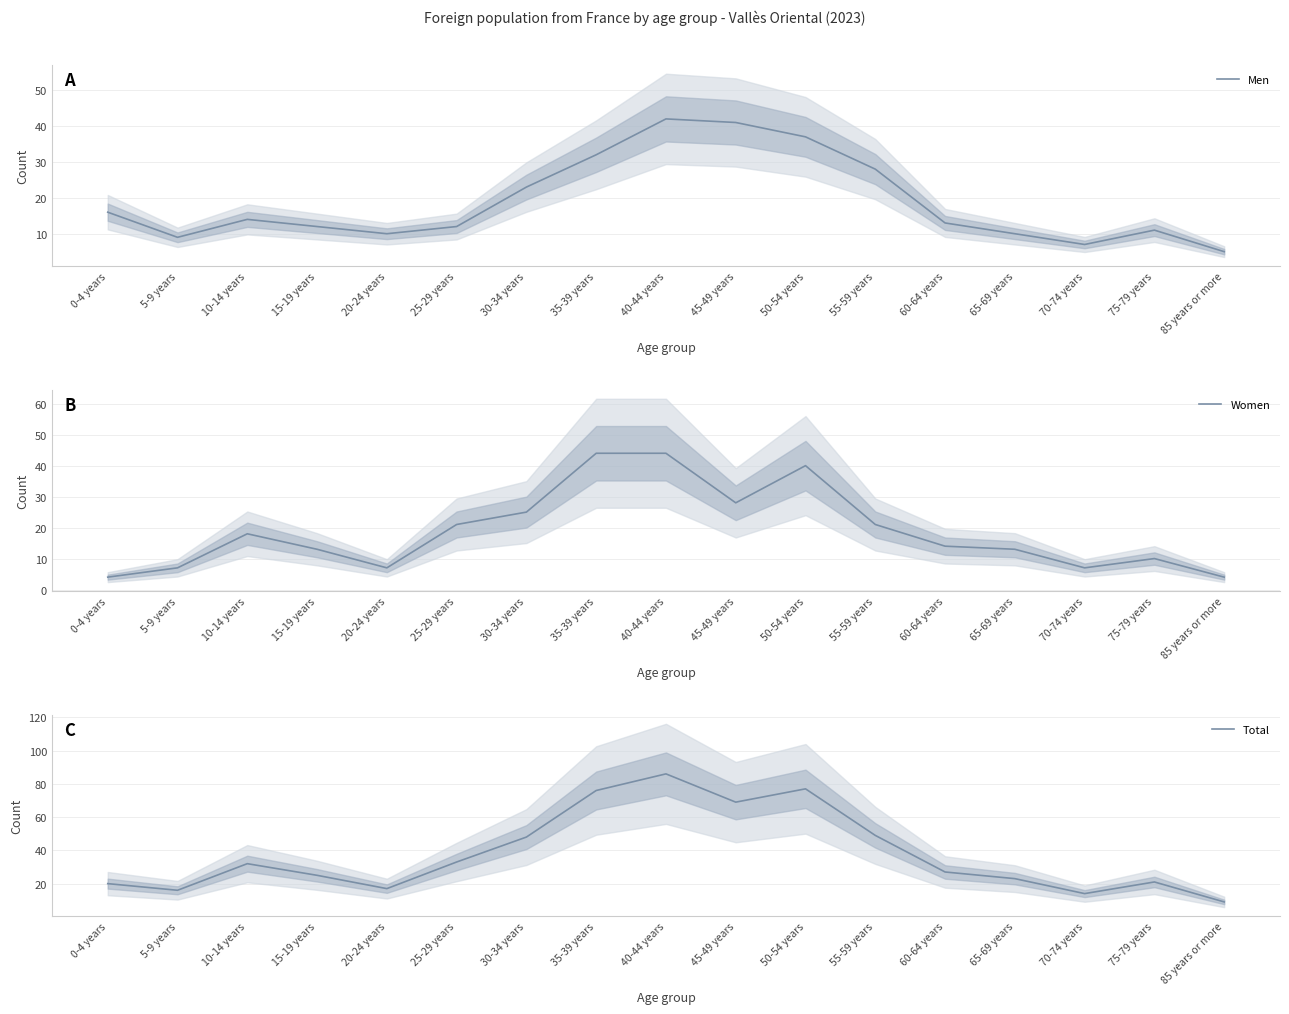

Is the value of Men at 85 years or more greater than the value of Total at 85 years or more?

No